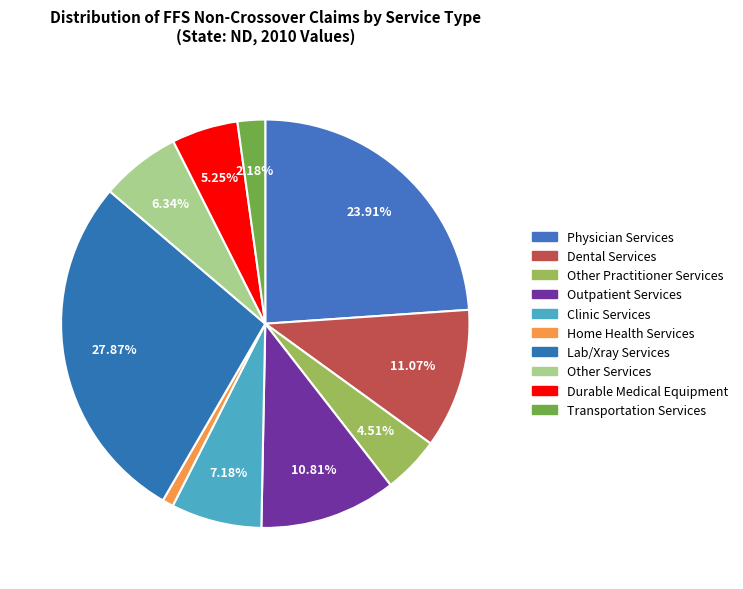

Rank the categories by value from lowest to highest.

% Claims with Home Health Services, % Claims with Transportation Services, % Claims with Other Practitioner Services, % Claims with Durable Medical Equipment, % Claims with Other Services, % Claims with Clinic Services, % Claims with Outpatient Services, % Claims with Dental Services, % Claims with Physician Services, % Claims with Lab/Xray Services